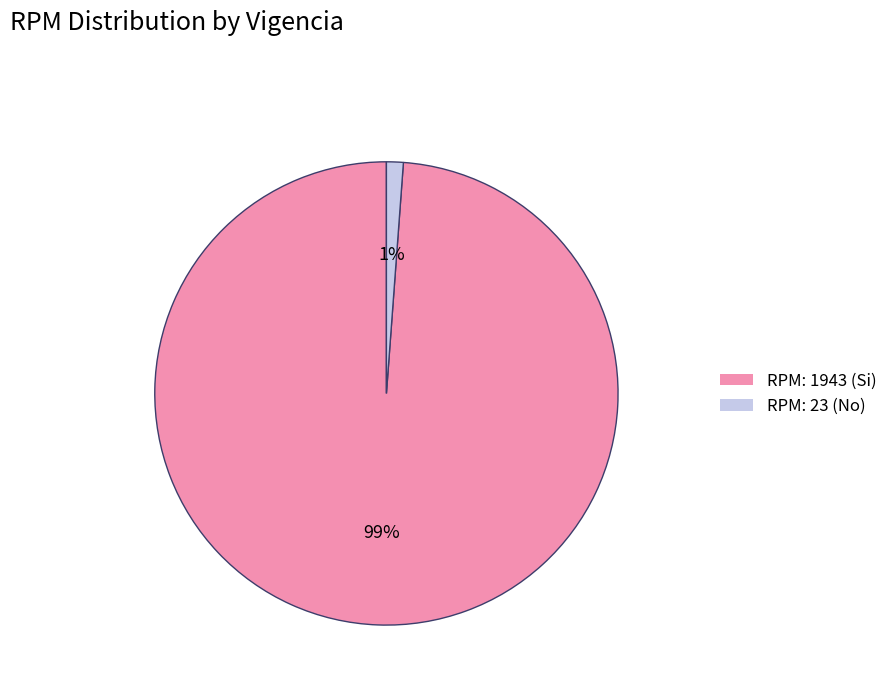

Is there a majority slice in this chart?

Yes